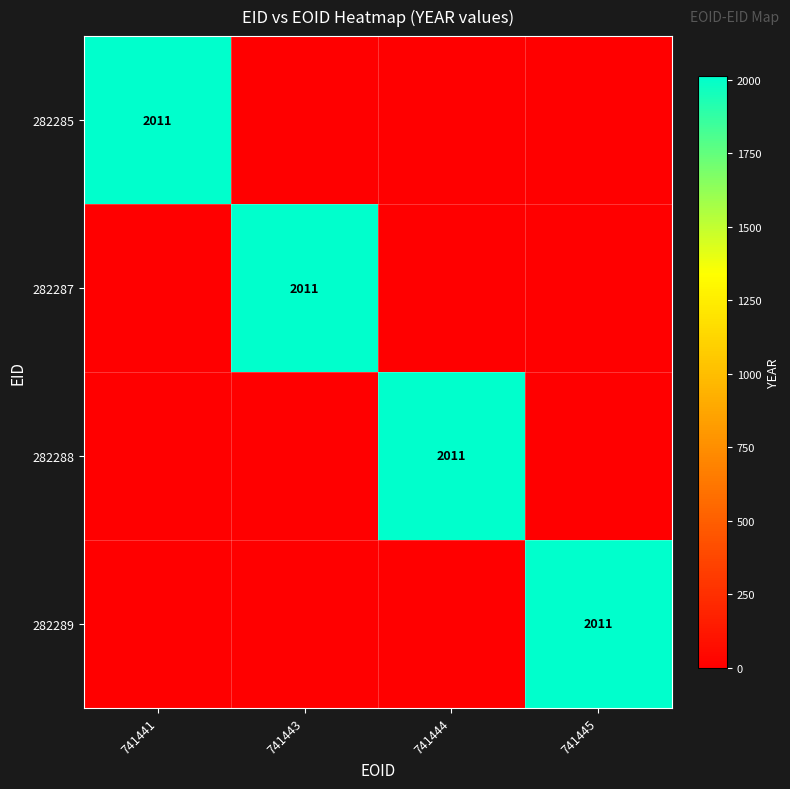

The 282289 series shows 3239 at 741445. True or false?

False